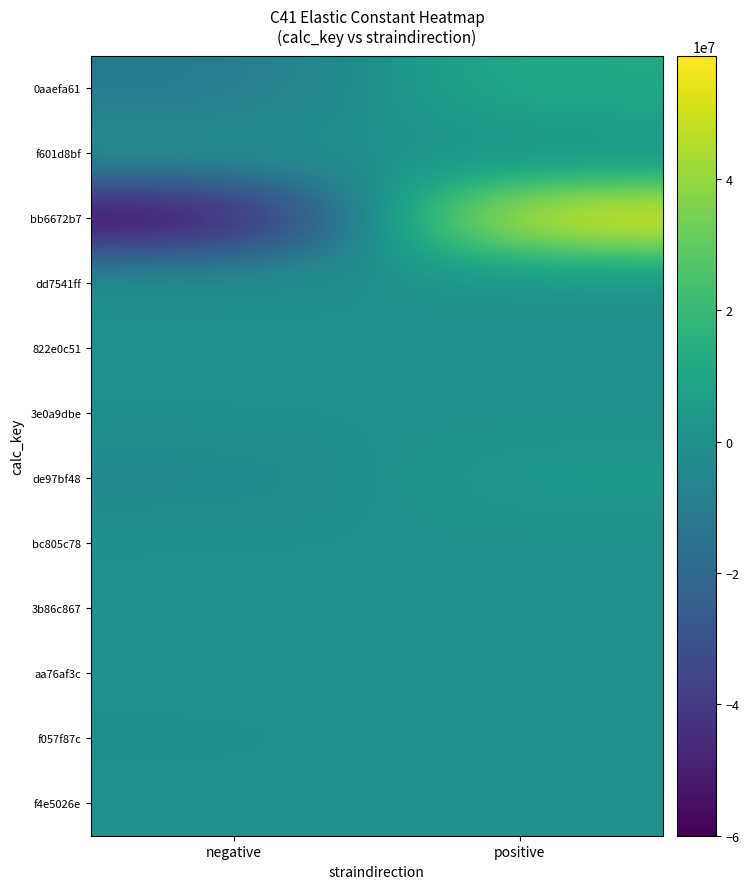

What is the total value across all series at negative?

-76453221.9